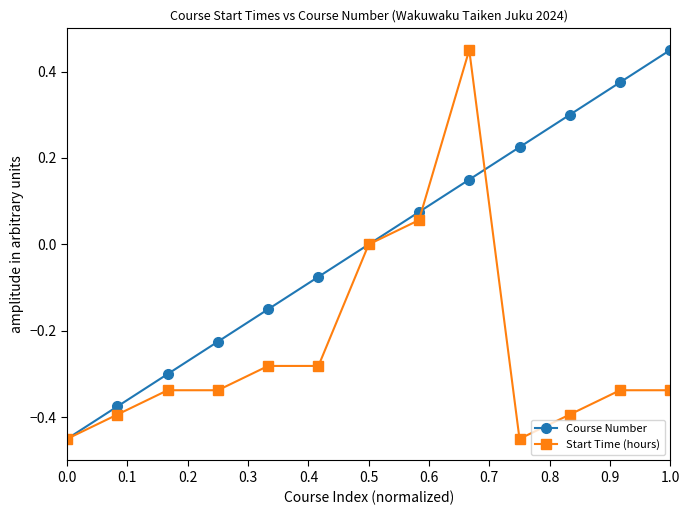

Count the number of data series in this chart.

2